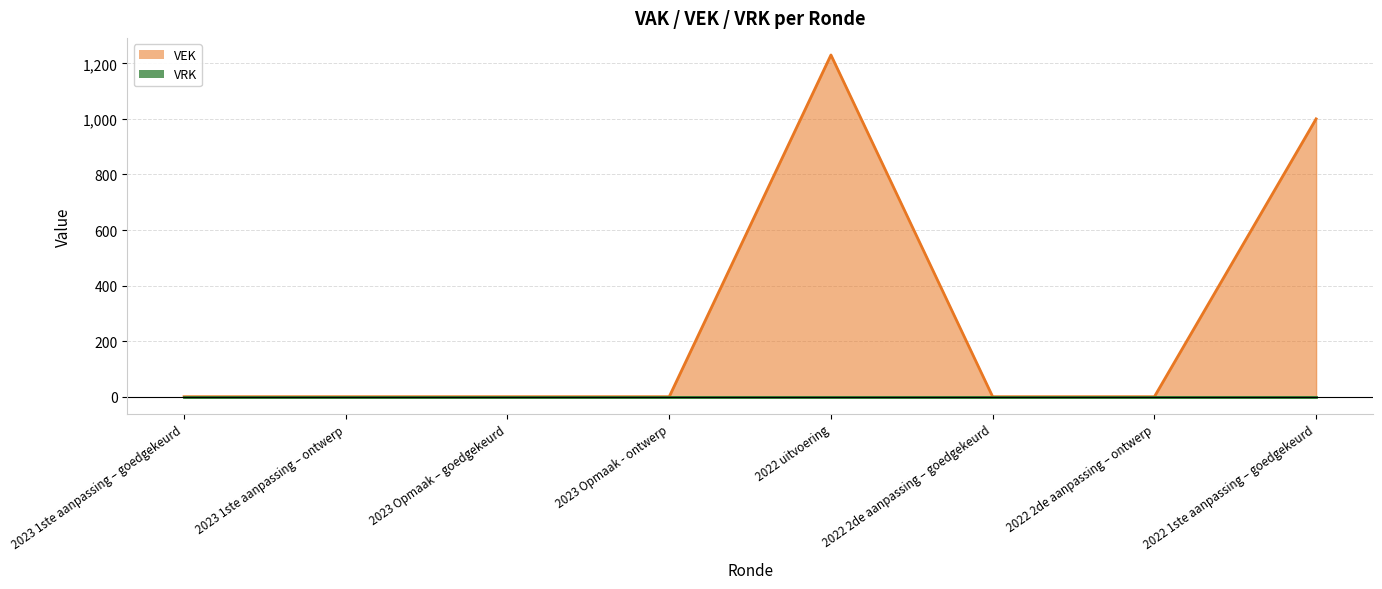

Reading left to right, what are all the values shown in this chart?

0	0	0	0	1230	0	0	1000